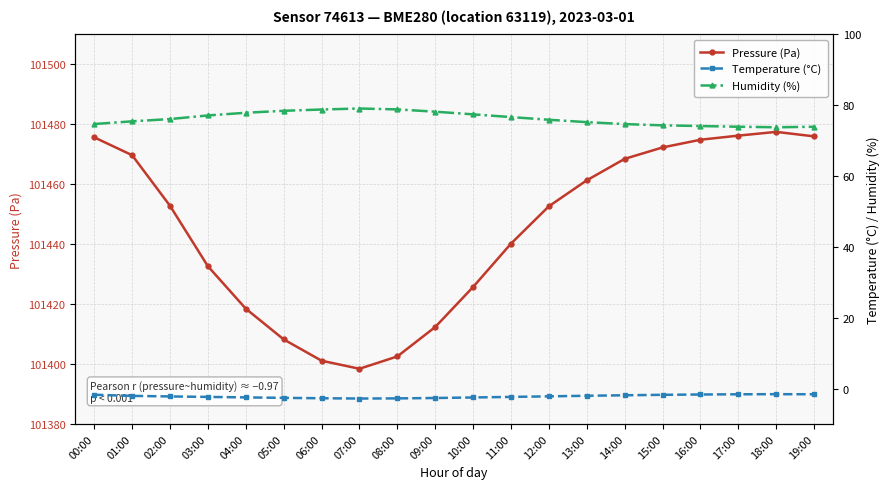

Reading left to right, what are all the values shown in this chart?

Pressure (Pa): 101475.7	101469.7	101452.8	101432.7	101418.5	101408.2	101401.1	101398.4	101402.6	101412.4	101425.8	101440.2	101452.7	101461.3	101468.5	101472.3	101474.9	101476.2	101477.5	101476.0
Temperature (°C): -1.7	-2.0	-2.2	-2.3	-2.5	-2.6	-2.7	-2.8	-2.8	-2.6	-2.5	-2.3	-2.2	-2.0	-1.9	-1.8	-1.7	-1.6	-1.6	-1.6
Humidity (%): 74.7	75.5	76.1	77.1	77.9	78.5	78.8	79.1	78.8	78.2	77.5	76.7	75.9	75.2	74.7	74.3	74.2	74.0	73.8	74.0